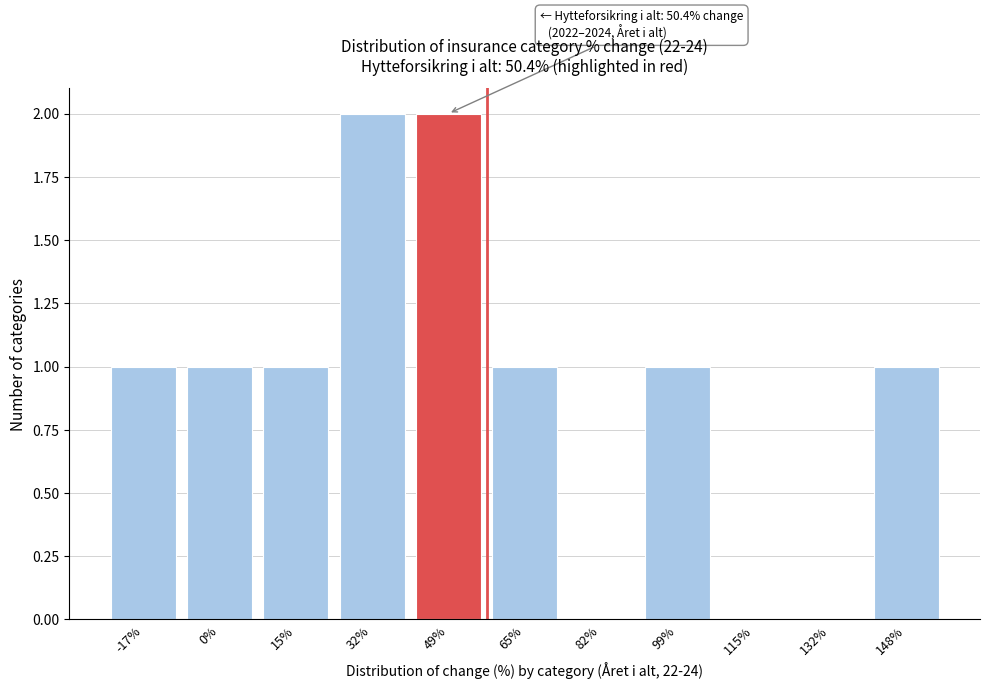

Reading left to right, transcribe all the data shown in this chart.

-17%=1	0%=1	15%=1	32%=2	49%=2	65%=1	82%=0	99%=1	115%=0	132%=0	148%=1